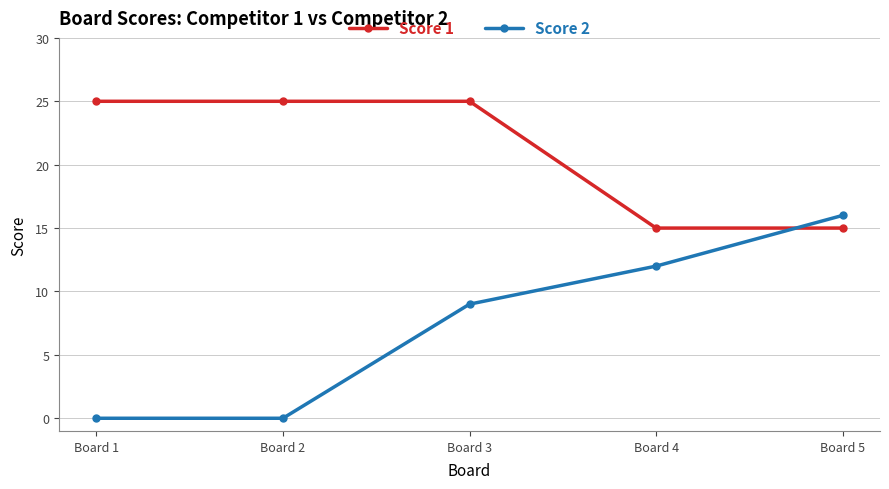

Which series has the largest range (max minus min)?

Score 2